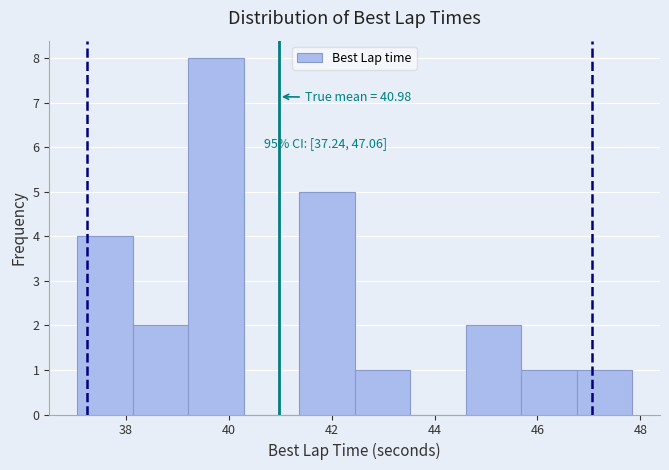

Which range on the x-axis has the tallest bar?

39.2 to 40.2